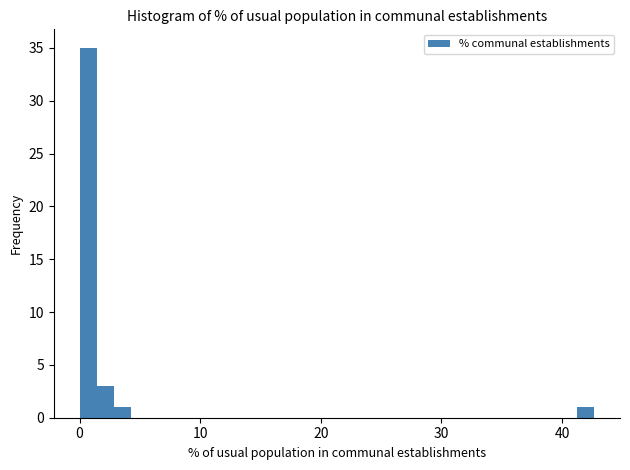

Around what value on the x-axis is the tallest bar? Give the approximate position of its centre, as read against the axis.

1